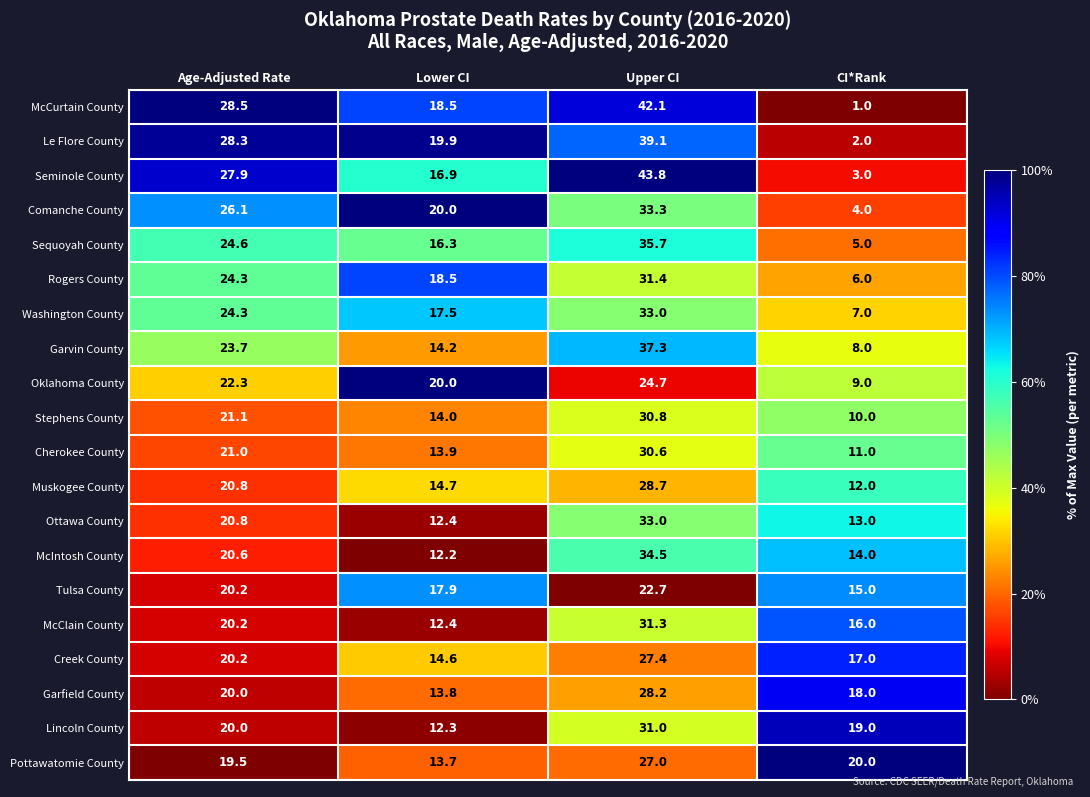

What is the difference between the highest and lowest values at Upper CI?

21.1